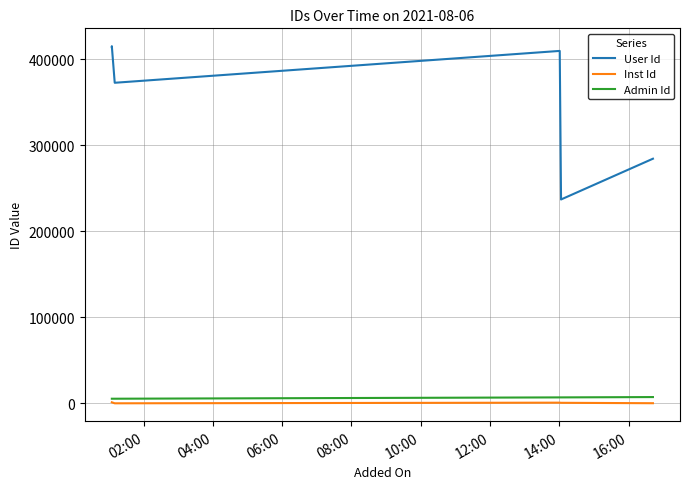

Count the Admin Id values in the range 5405 to 6940.

5